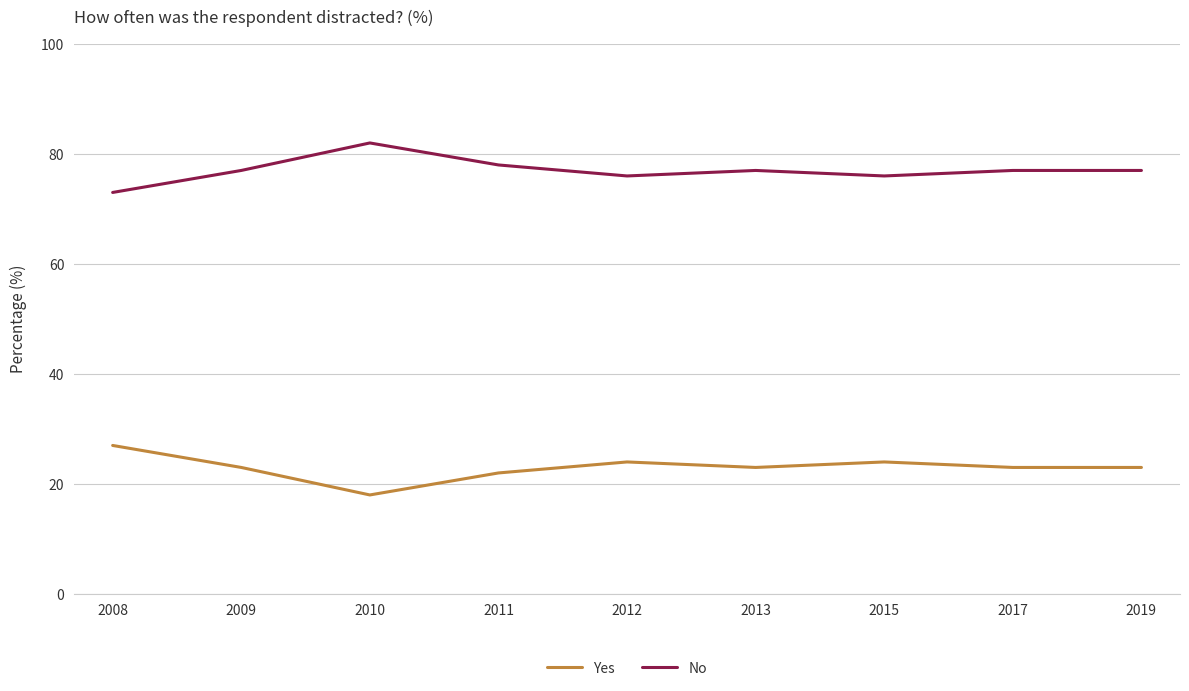

What is the total value across all series at 2009?

100